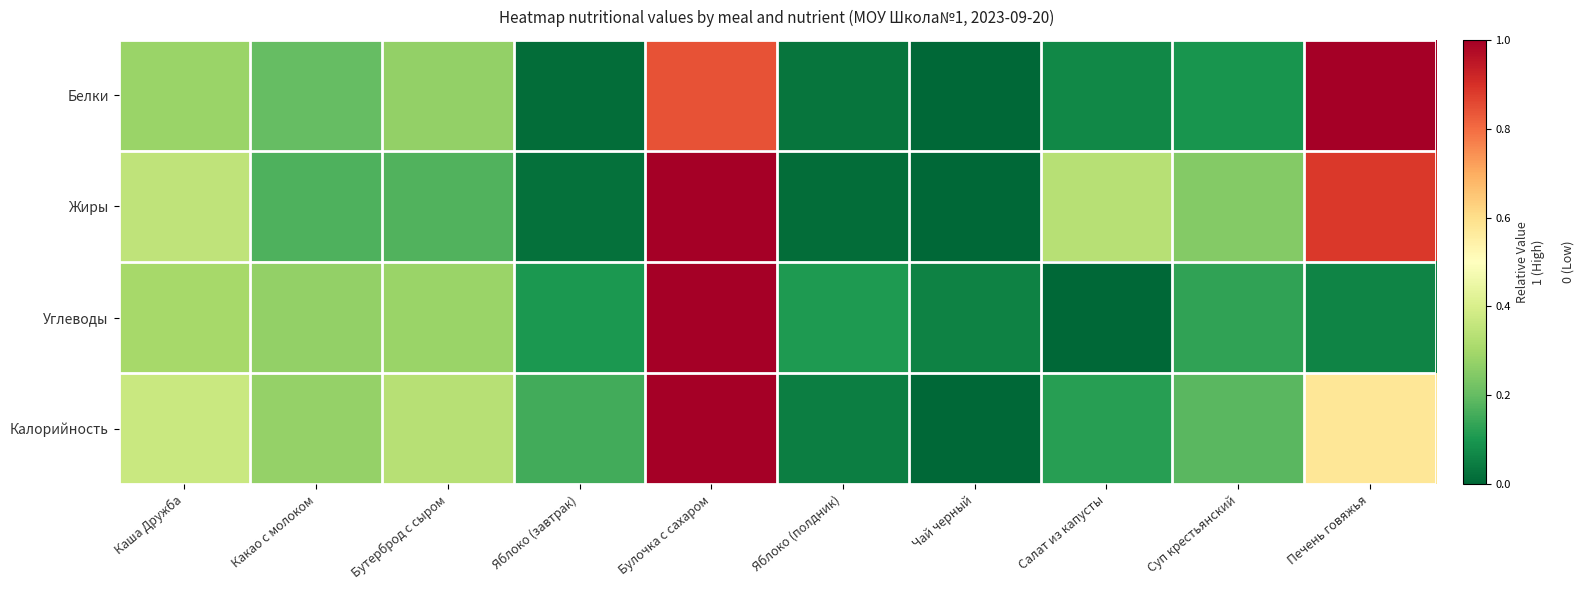

Which series has the largest range (max minus min)?

Белки